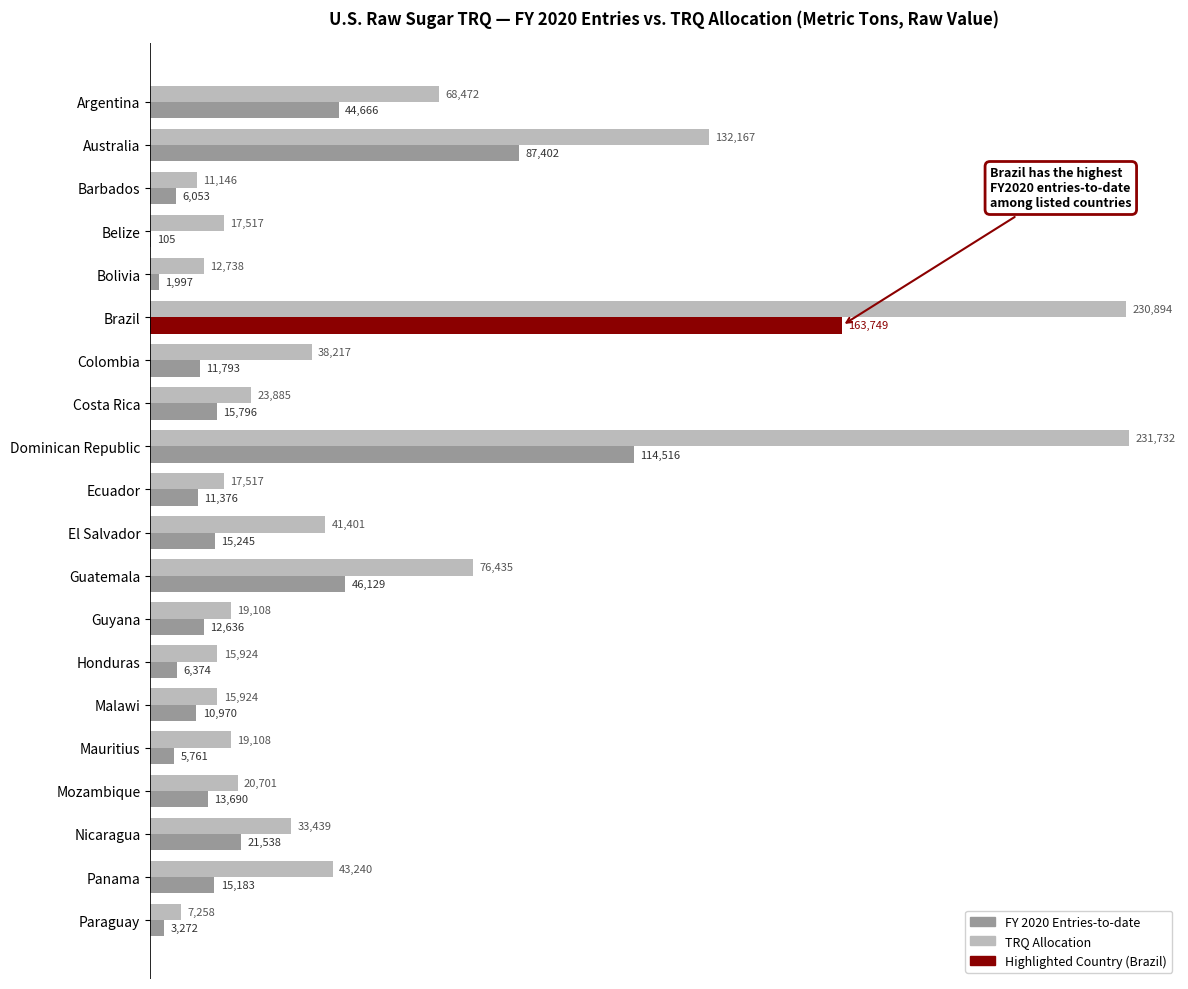

Between Guyana and Malawi, which series saw the biggest shift?

TRQ Allocation